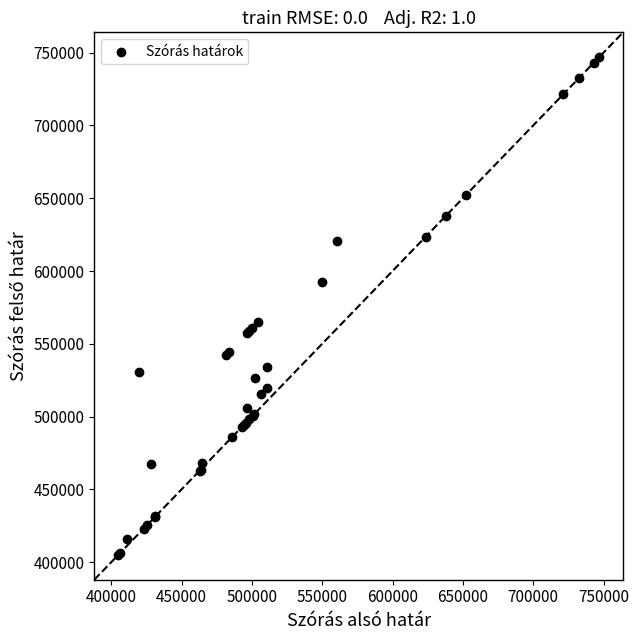

What Y value in the scatter plot is closest to 575946?

565045